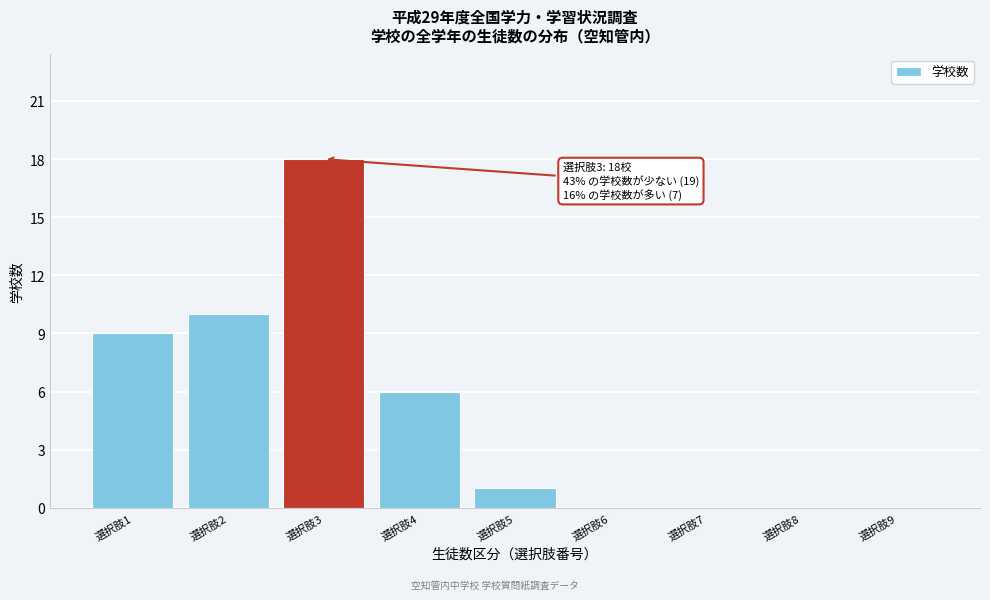

Reading left to right, list all the values displayed in this chart.

選択肢1=9	選択肢2=10	選択肢3=18	選択肢4=6	選択肢5=1	選択肢6=0	選択肢7=0	選択肢8=0	選択肢9=0